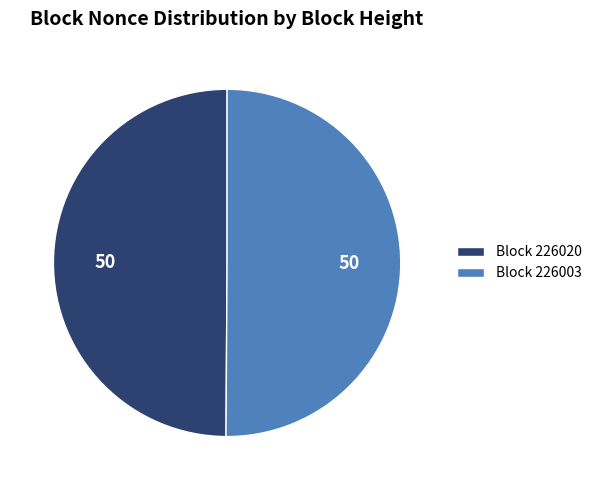

What is the ratio of the value at Block 226003 to the value at Block 226020?

1.0